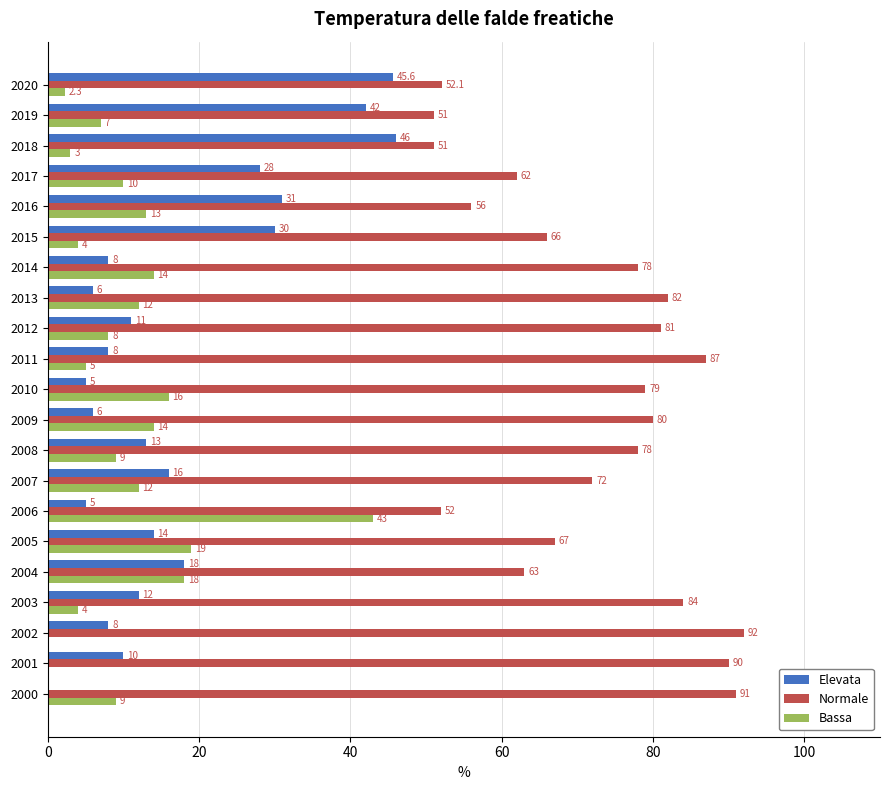

Is it true that Bassa equals 18.1 at 2013?

False